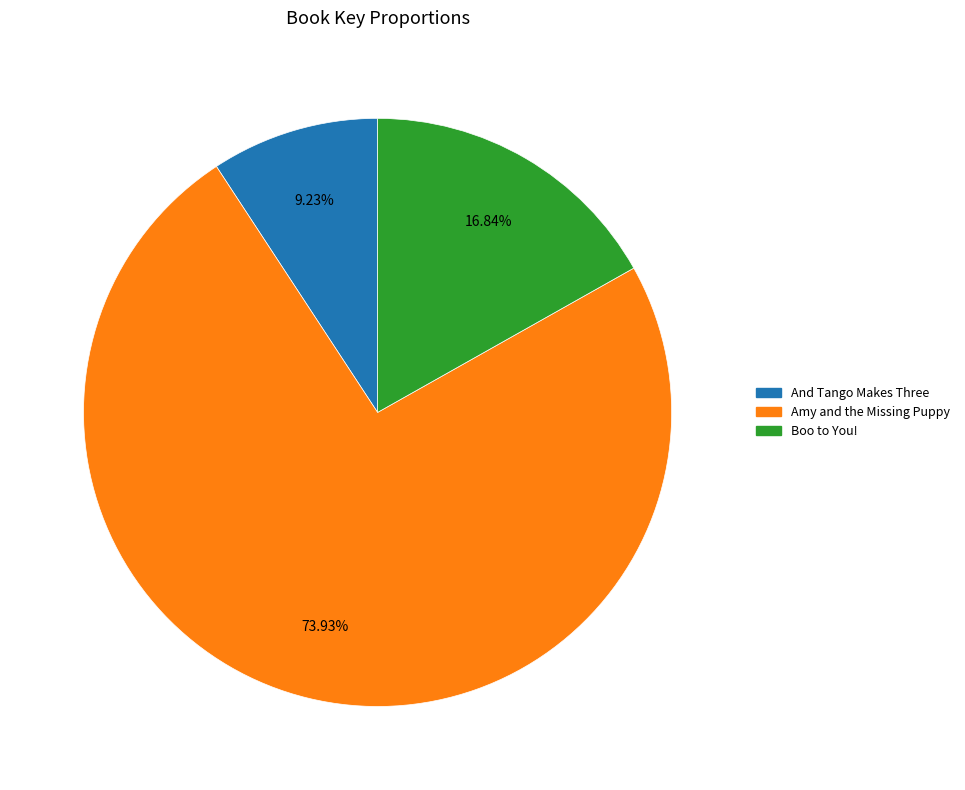

Between Amy and the Missing Puppy and Boo to You!, which is larger?

Amy and the Missing Puppy